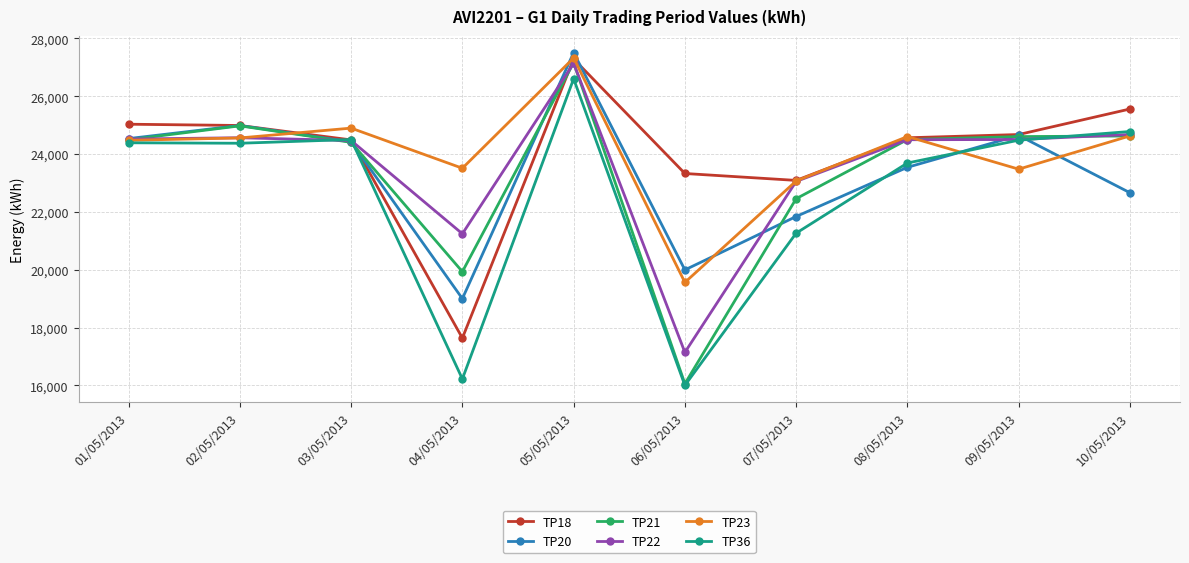

What is the sum of the TP23 values at 05/05/2013 and 01/05/2013?

51794